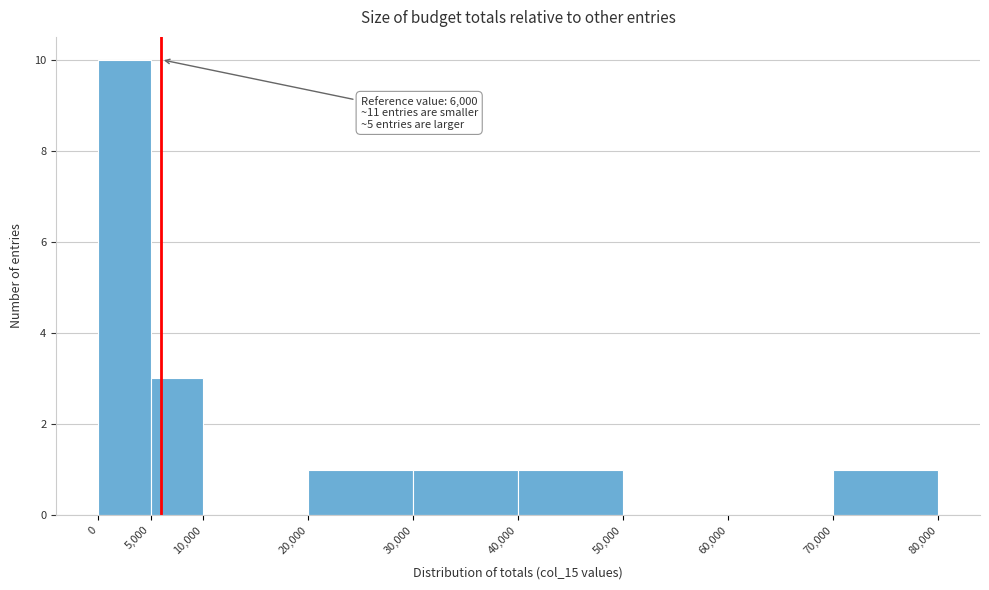

Over which range of the x-axis is the bar tallest?

0 to 5,000